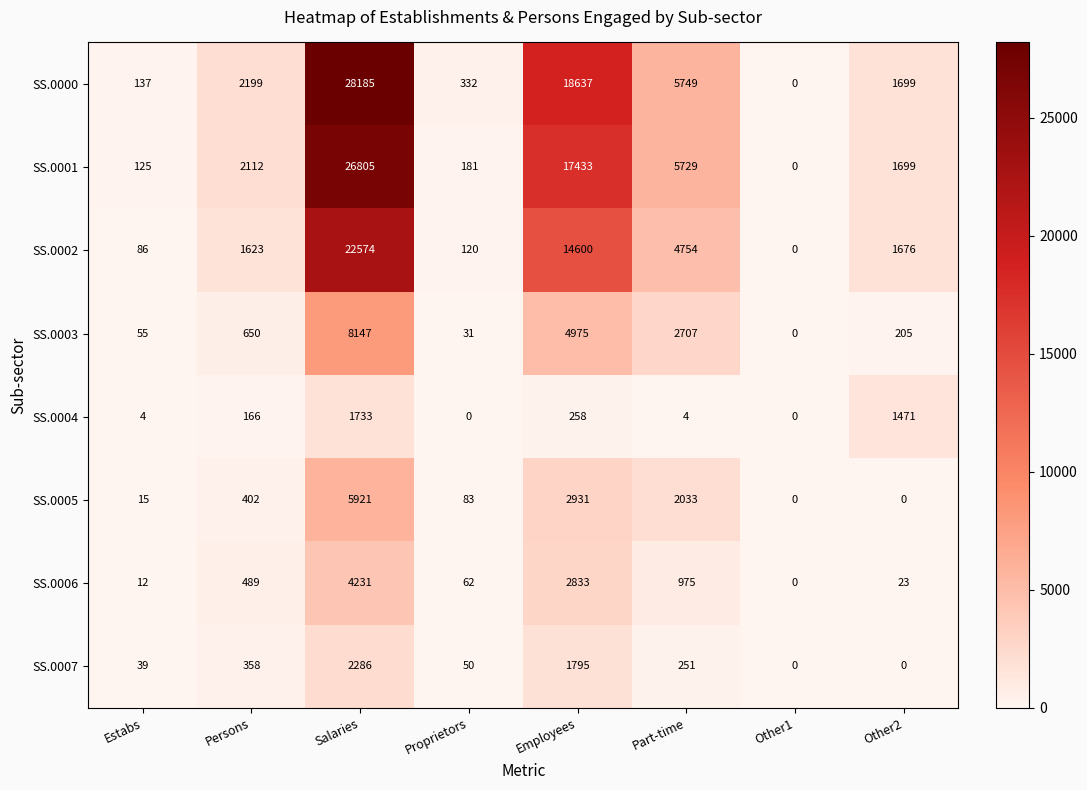

At how many categories does at least one series exceed 17606?

2